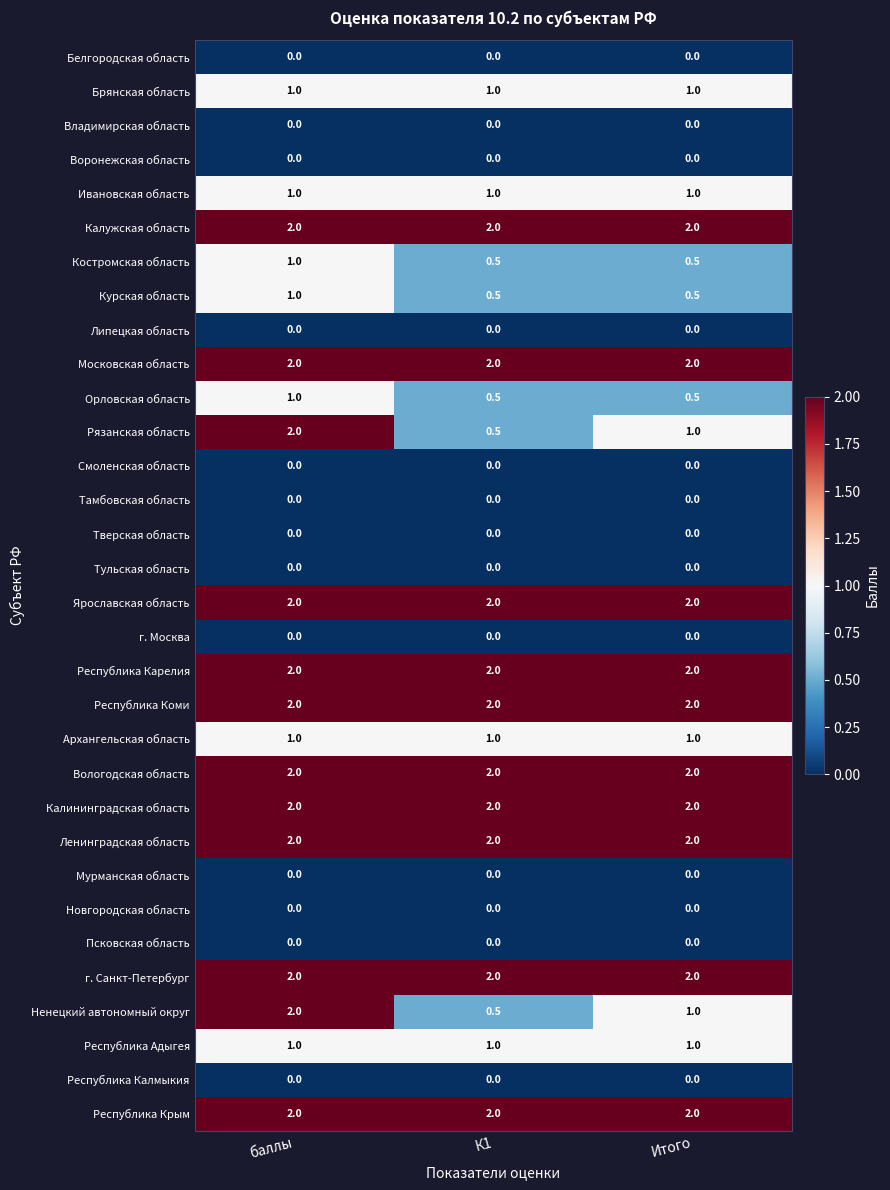

What is the spread (max minus min) of values at баллы?

2.0